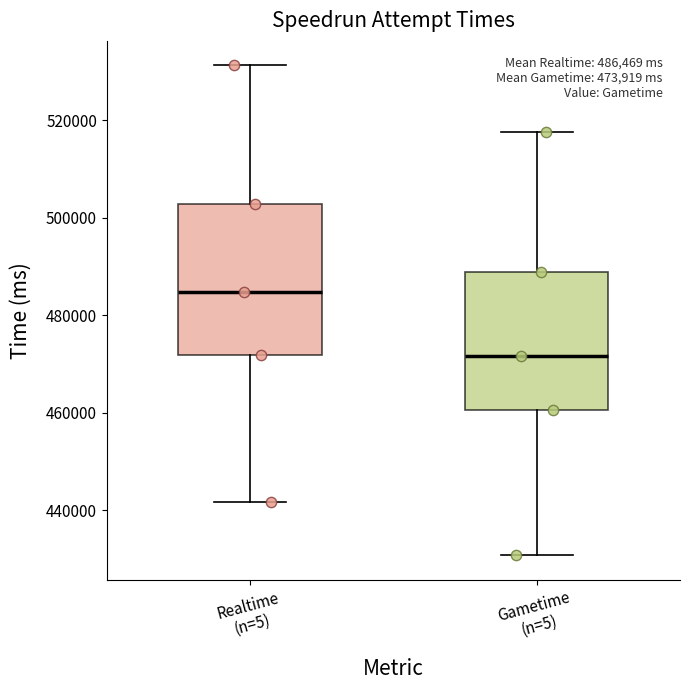

Which box's median line is the lowest?

Gametime (n=5)